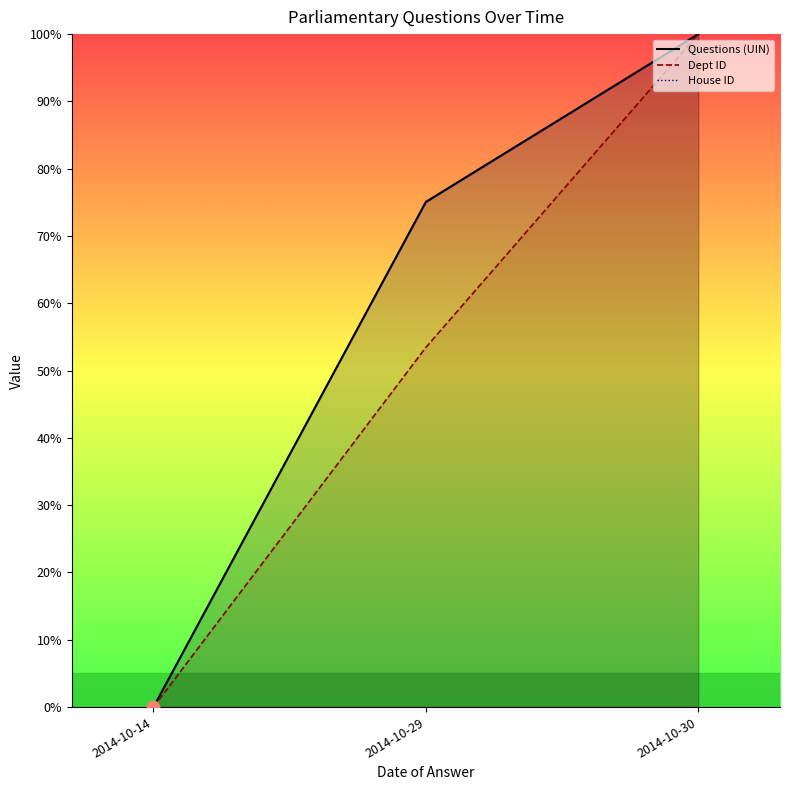

Which series has the largest Y range (max minus min)?

Questions (UIN)